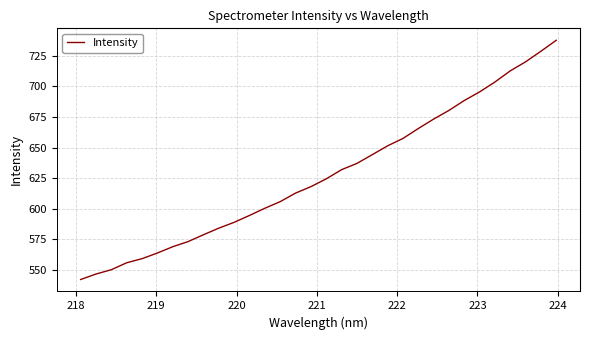

What is the minimum value shown in the chart?

542.1